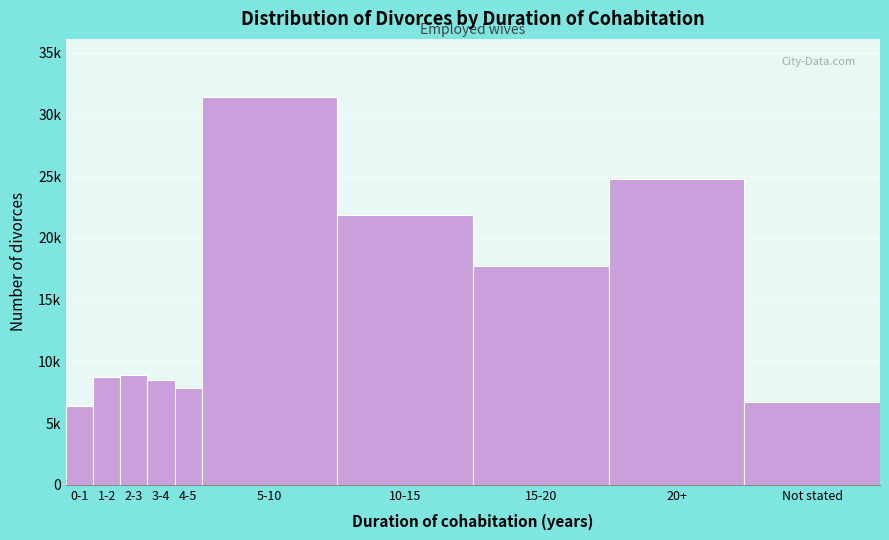

Are the bars horizontal?

No